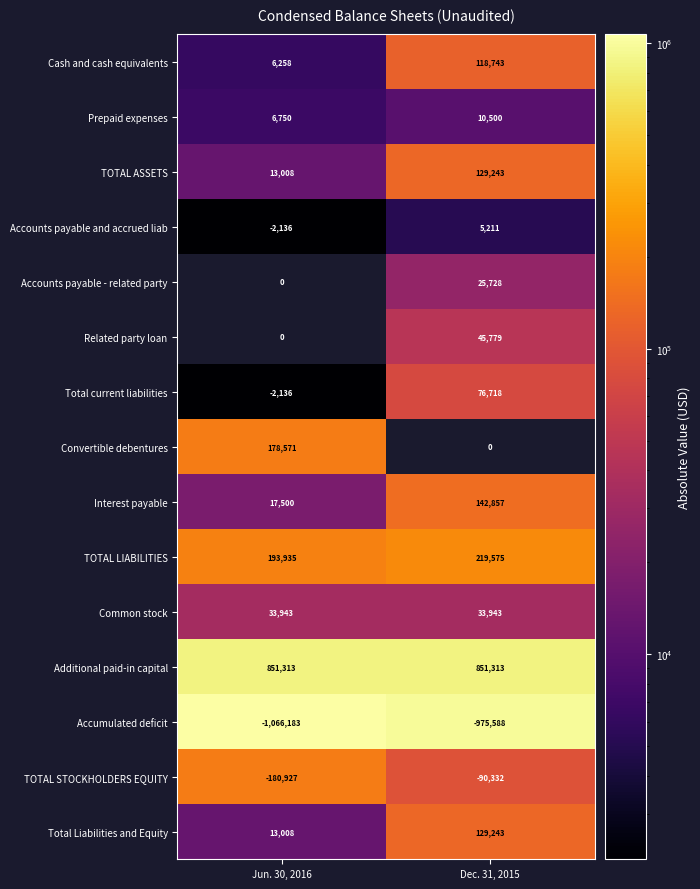

Where is Common stock nearest to the value 33943?

Jun. 30, 2016